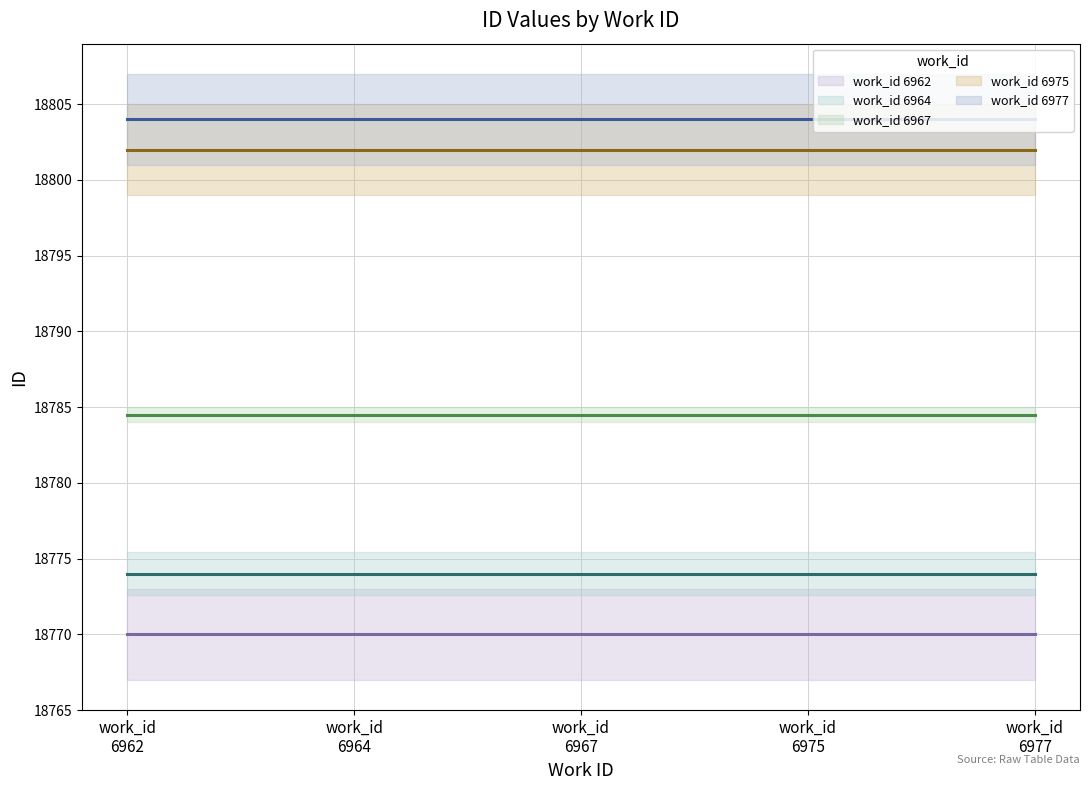

List the series in order of their peak value, highest first.

work_id 6977 (mean), work_id 6975 (mean), work_id 6967 (mean), work_id 6964 (mean), work_id 6962 (mean)